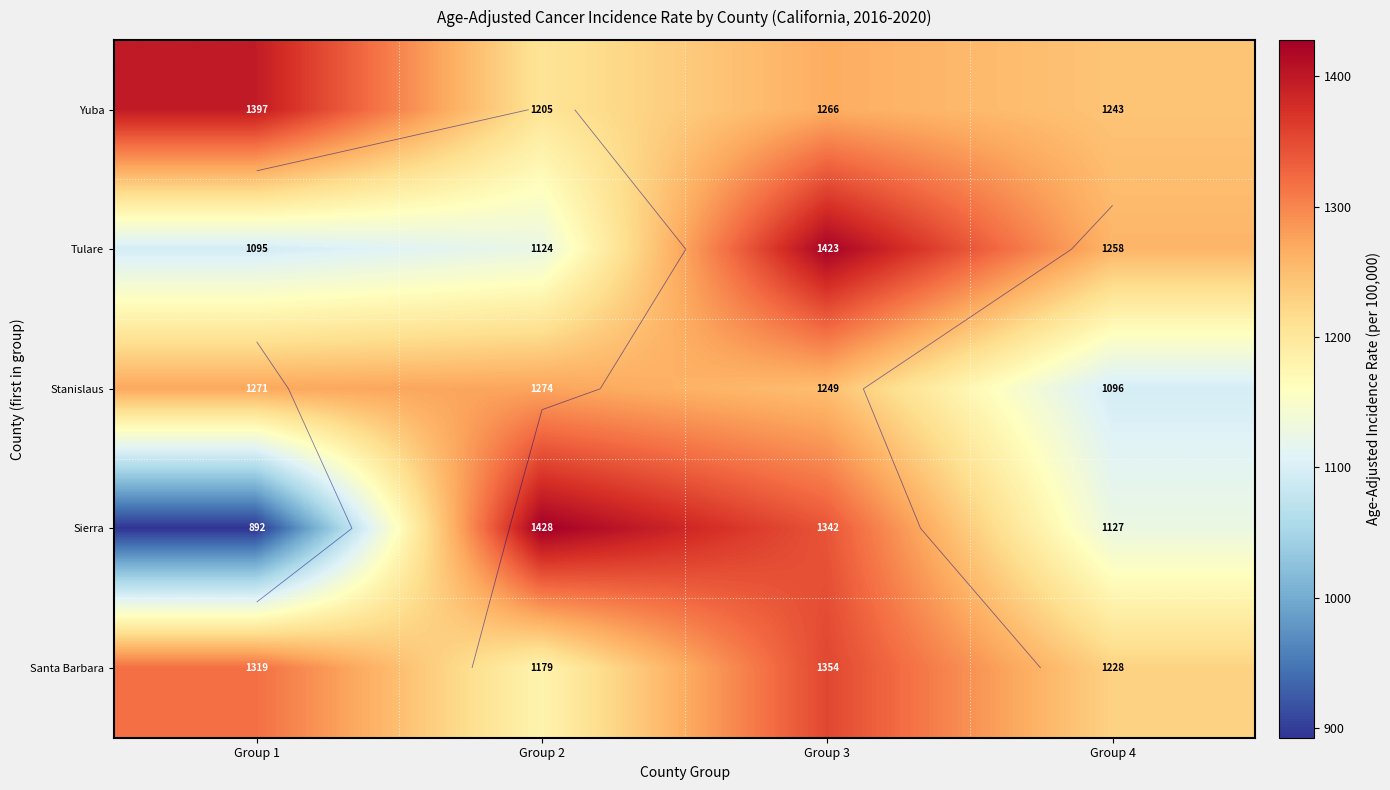

How many series are shown in this chart?

5